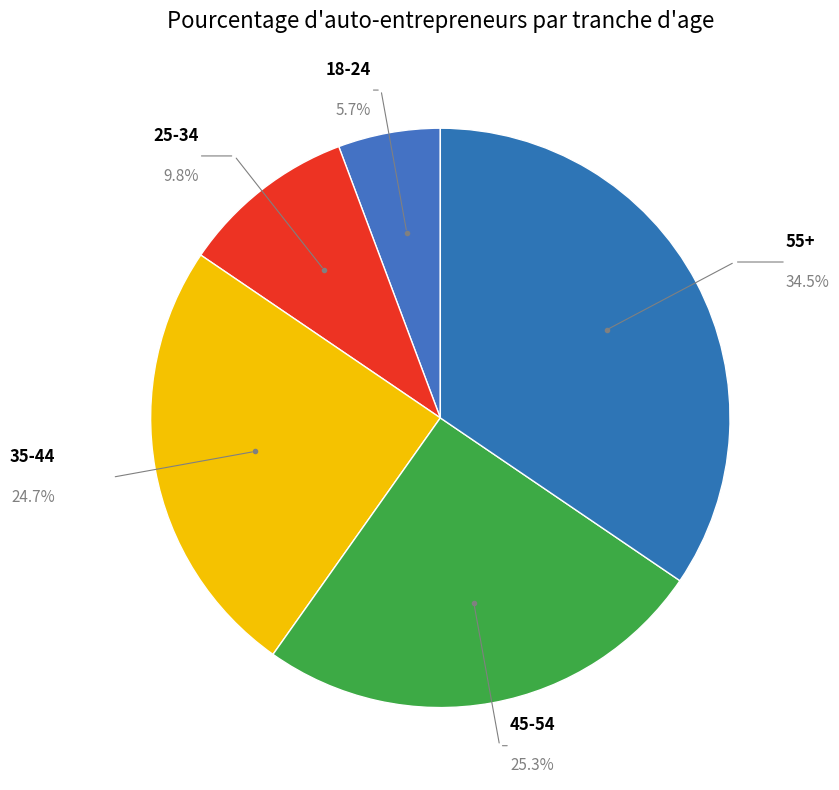

How many segments does this pie chart have?

5